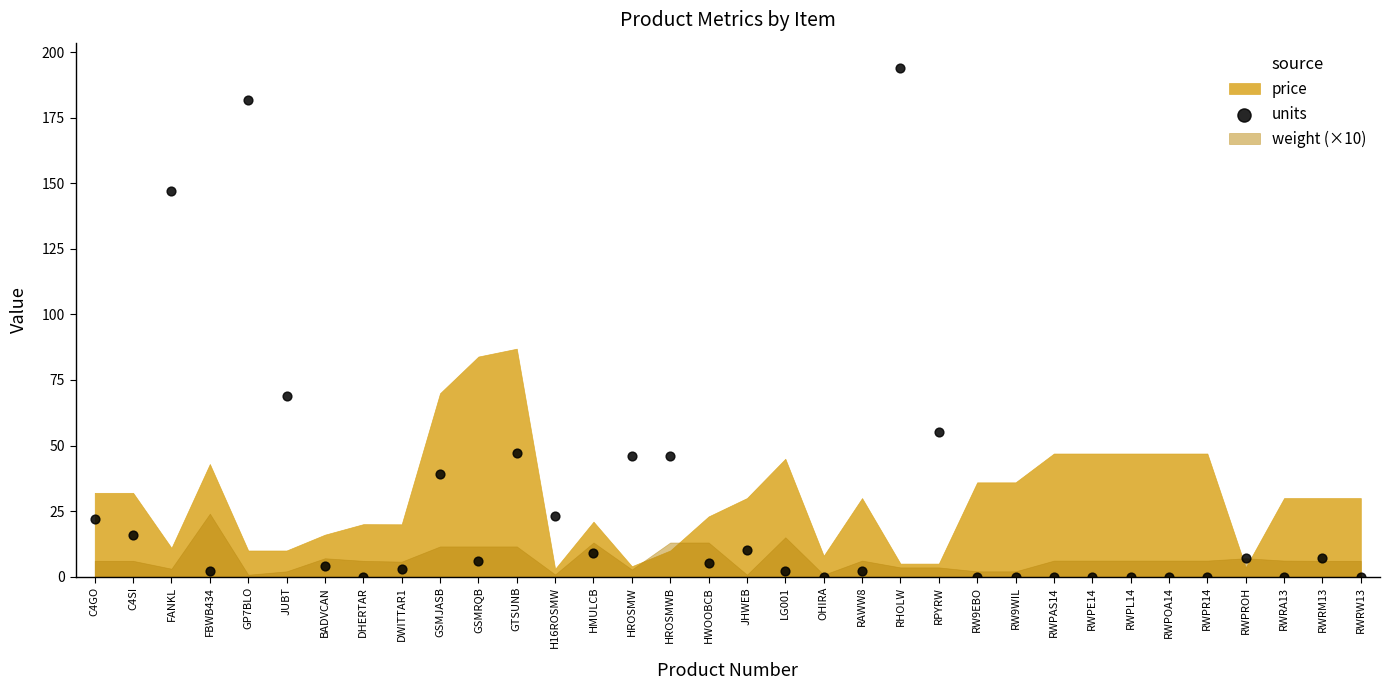

What Y value in the scatter plot is closest to 97?

69